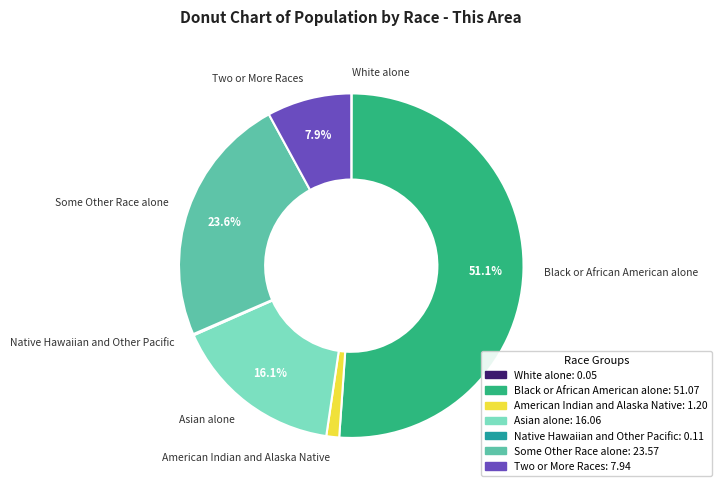

Is there a majority slice in this chart?

Yes